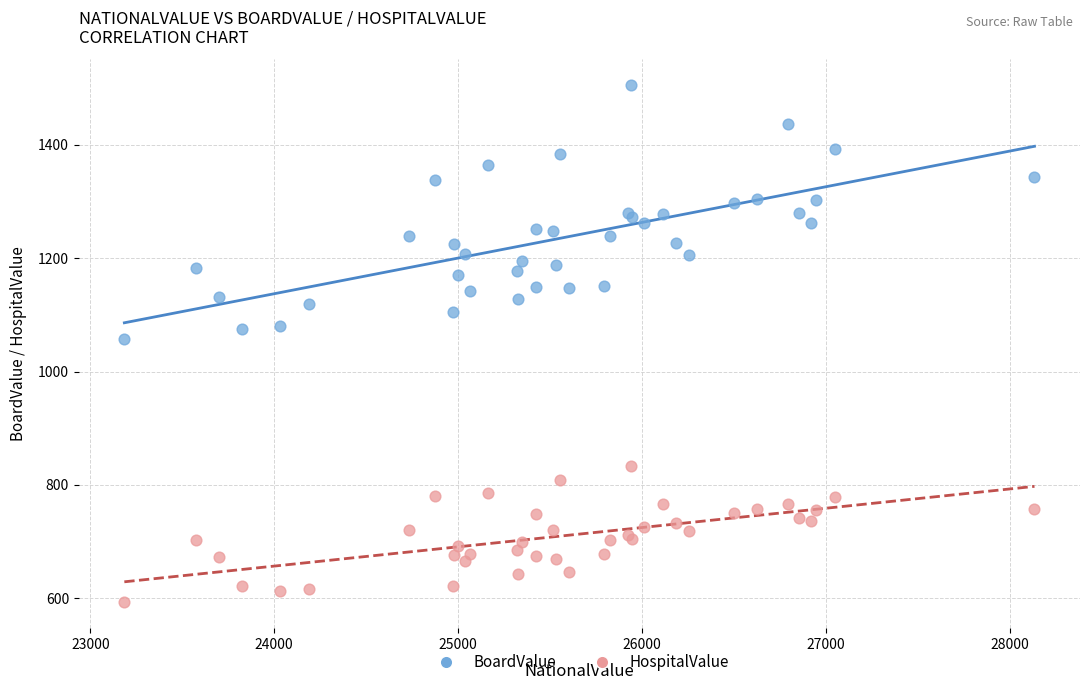

Which series reaches the maximum Y coordinate?

BoardValue